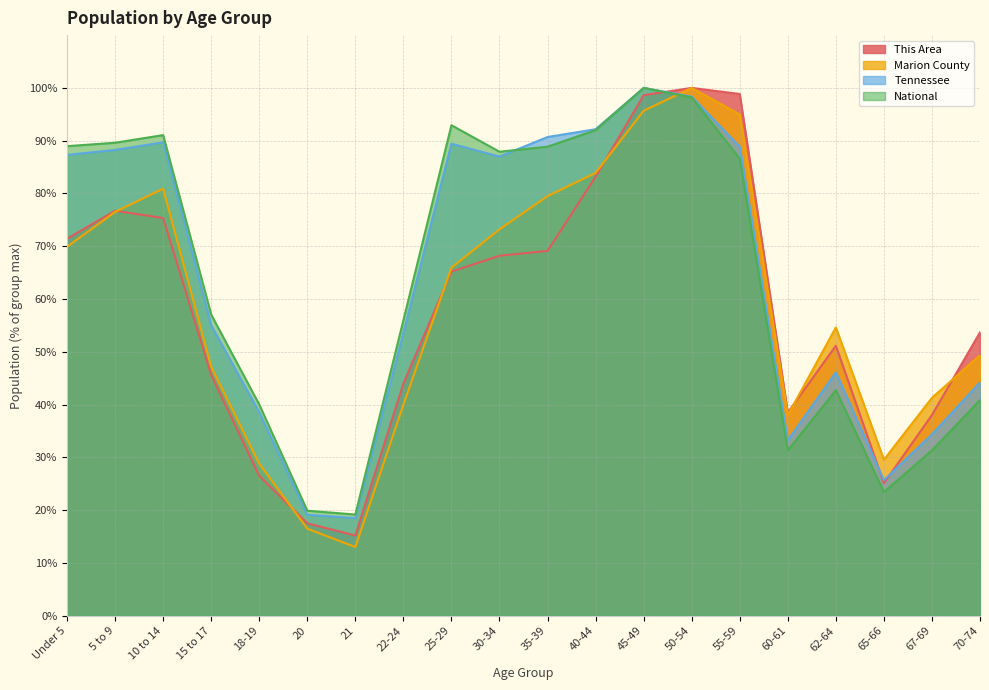

How many series are shown in this chart?

4